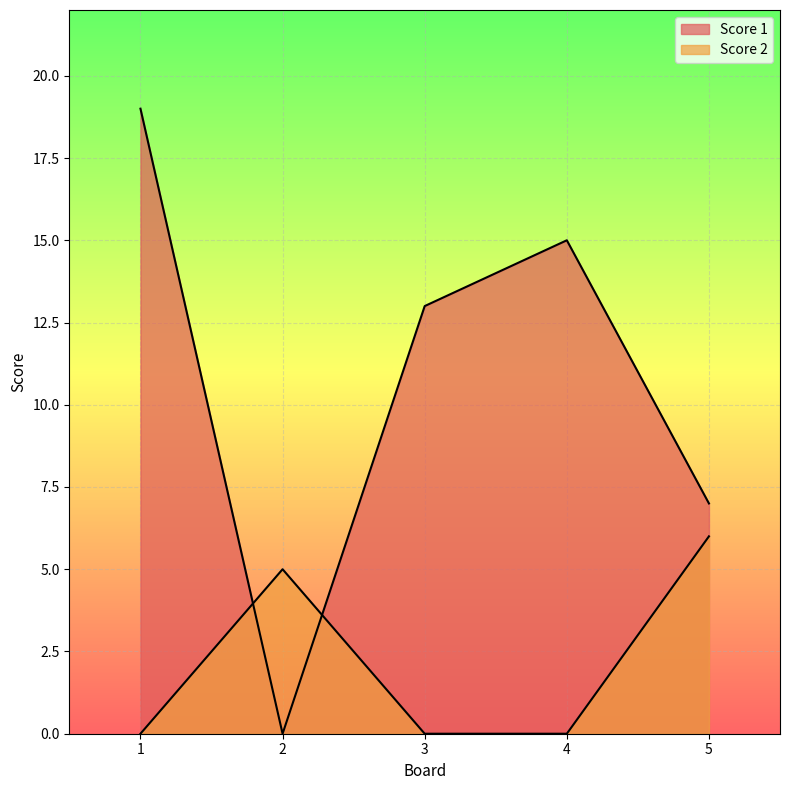

What is the average value of the Score 2 series?

2